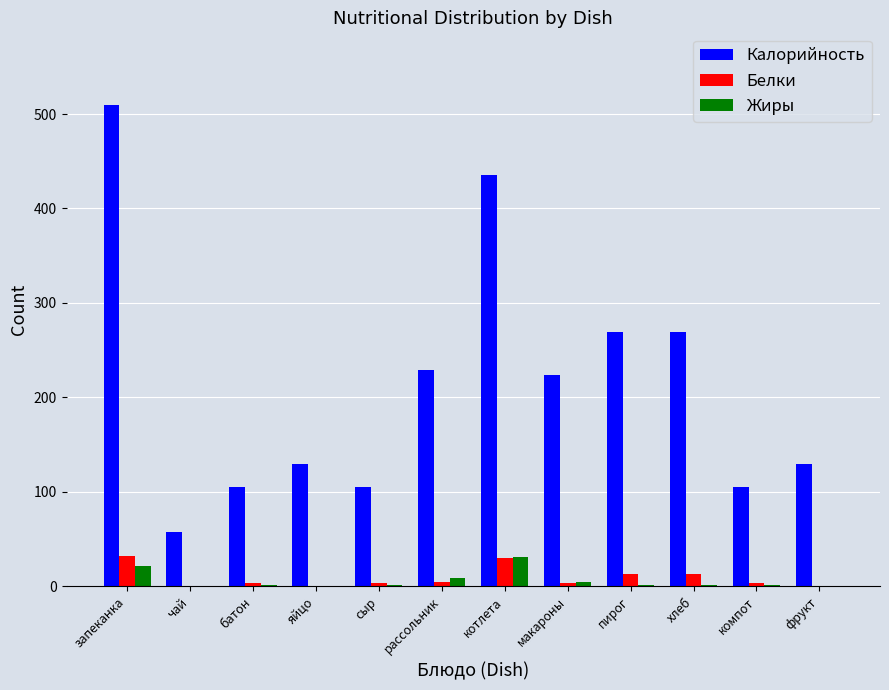

What is the spread (max minus min) of values at запеканка?

488